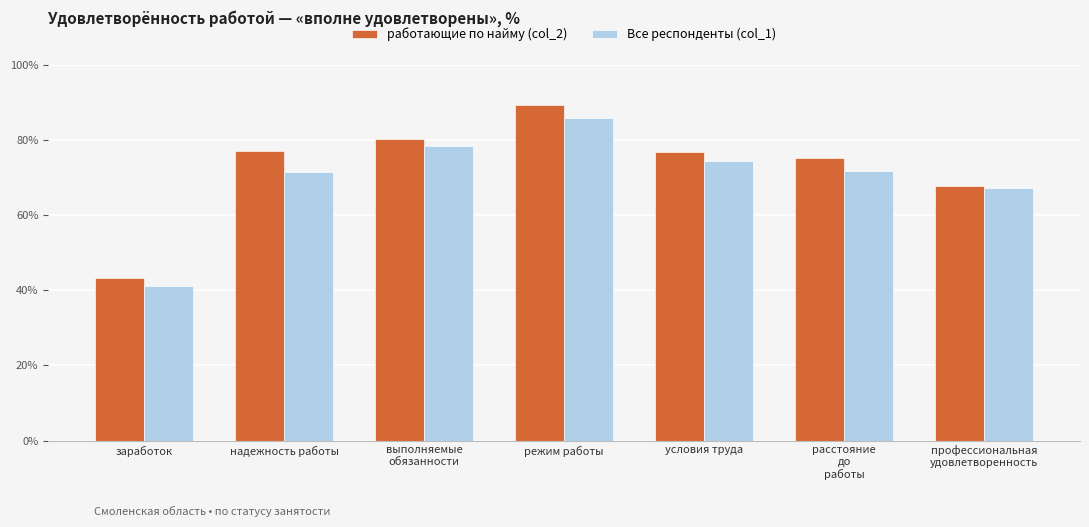

At which label does Все респонденты (col_1) reach its peak?

режим работы